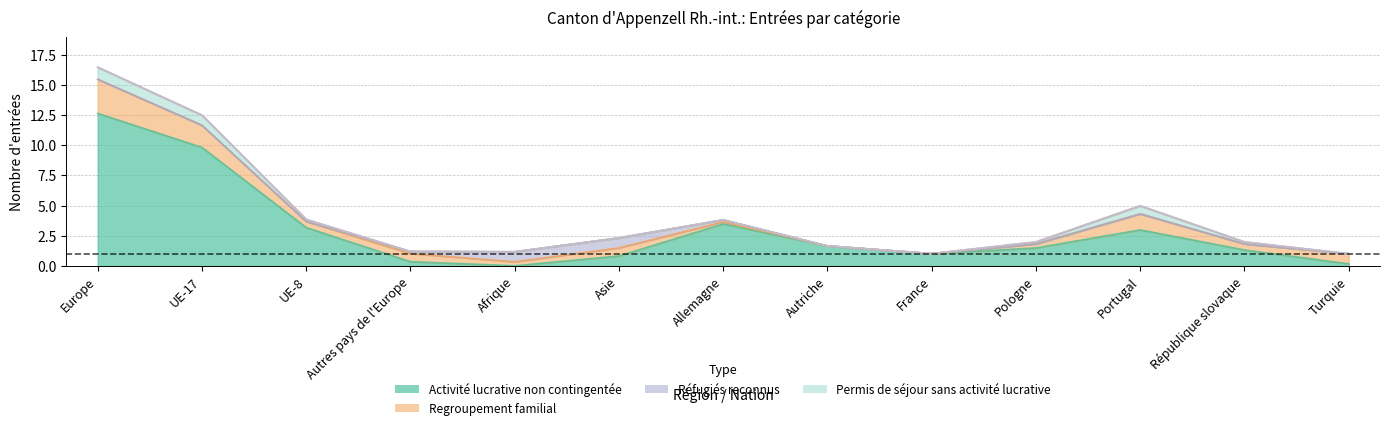

The value of Réfugiés reconnus at Afrique is 1. True or false?

True